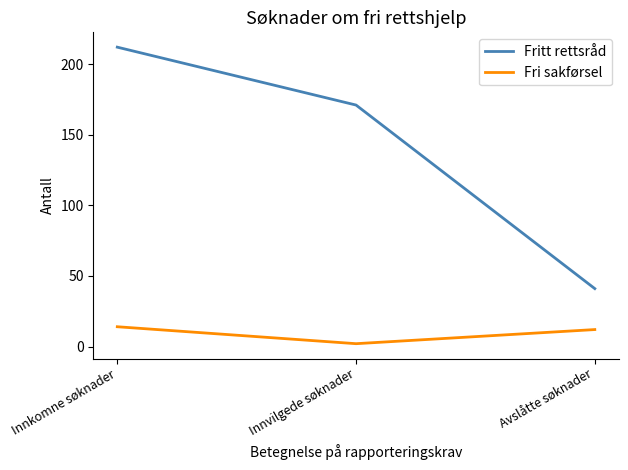

Where is Fri sakførsel nearest to the value 8?

Avslåtte søknader